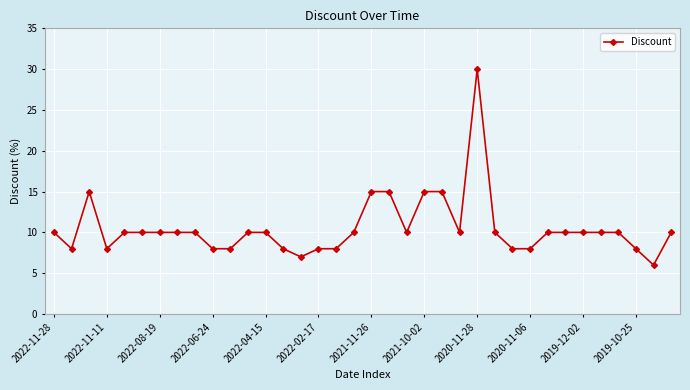

What is the value of the 14th point from the left?

8.0